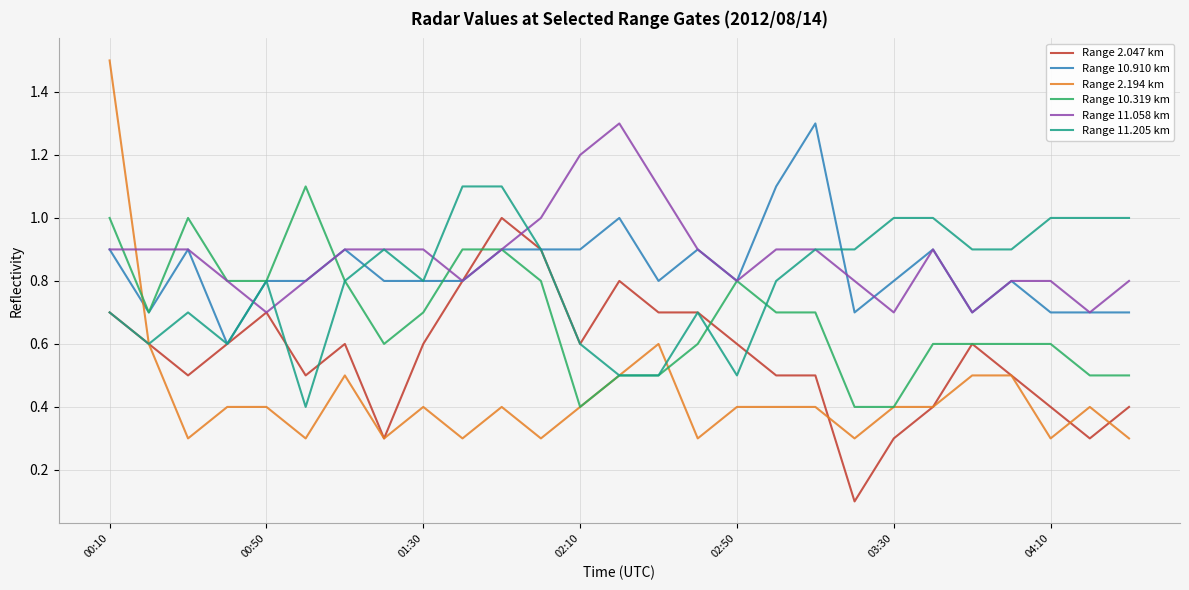

What is the greatest value displayed?

1.5